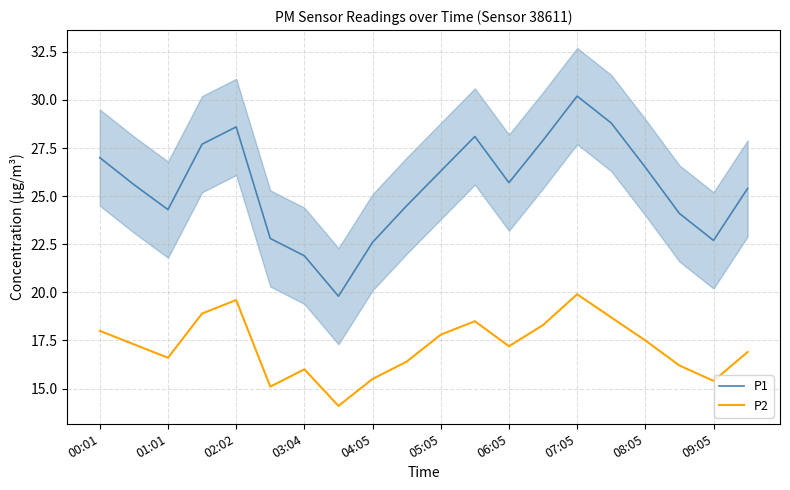

What is the difference between the maximum and minimum values in the P1 series?

10.4